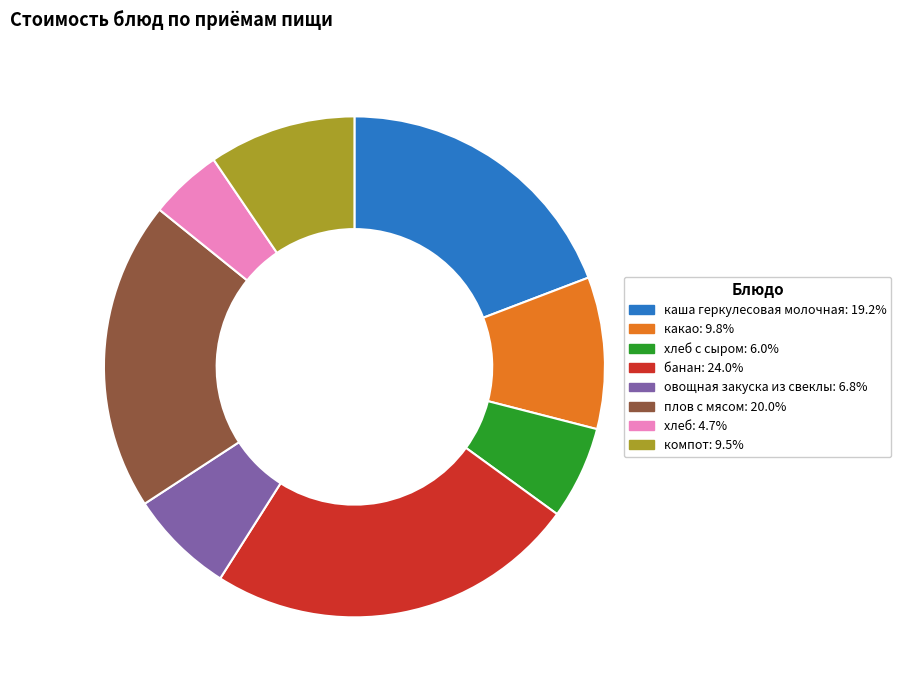

What is the ratio of the value at какао: 9.8% to the value at компот: 9.5%?

1.0